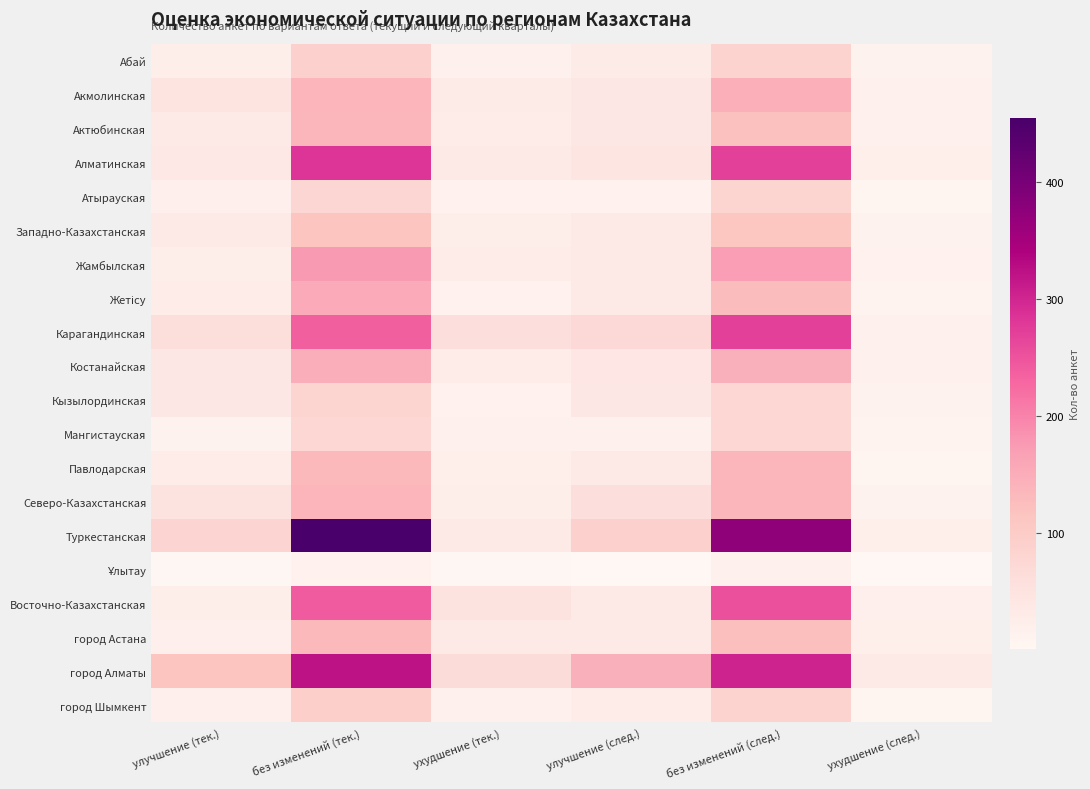

What is the difference between the highest and lowest values at улучшение (тек.)?

109